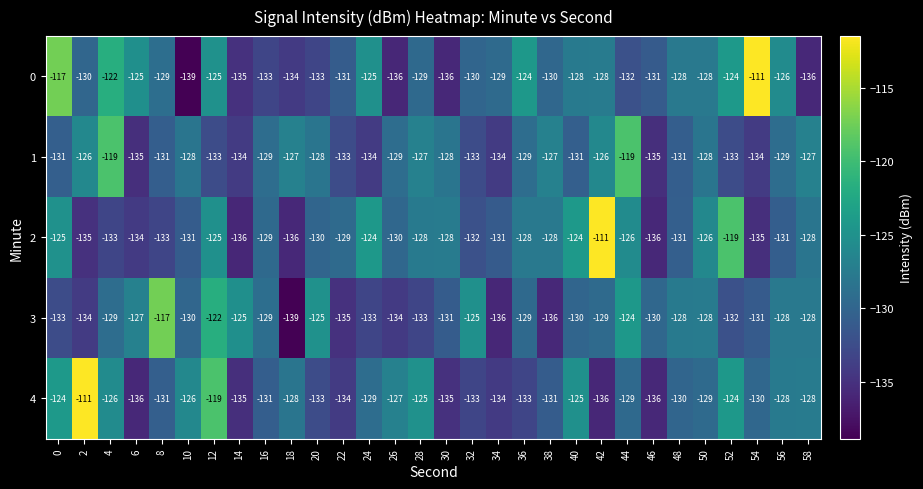

What is the highest value of the 4 series?

-111